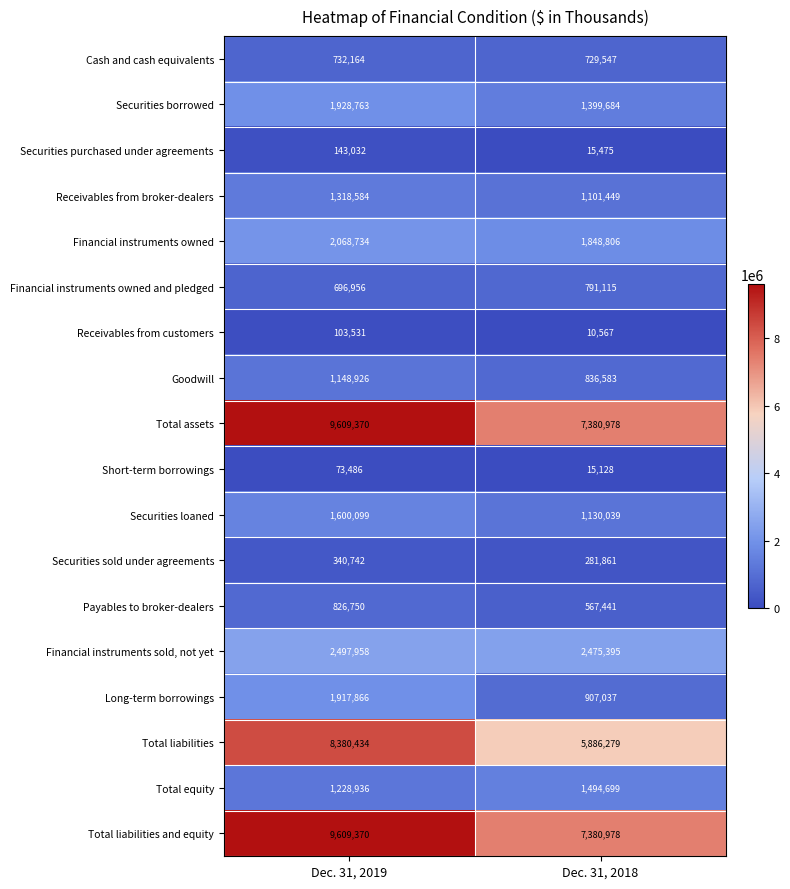

What is the average value of the Payables to broker-dealers series?

697096